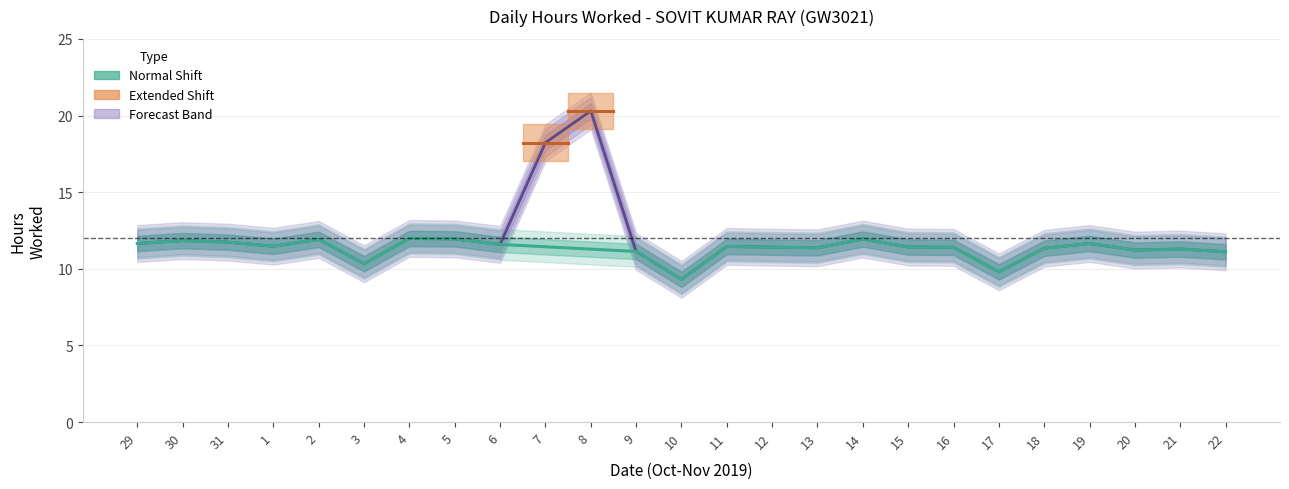

What is the label of the 23rd point from the left?

20